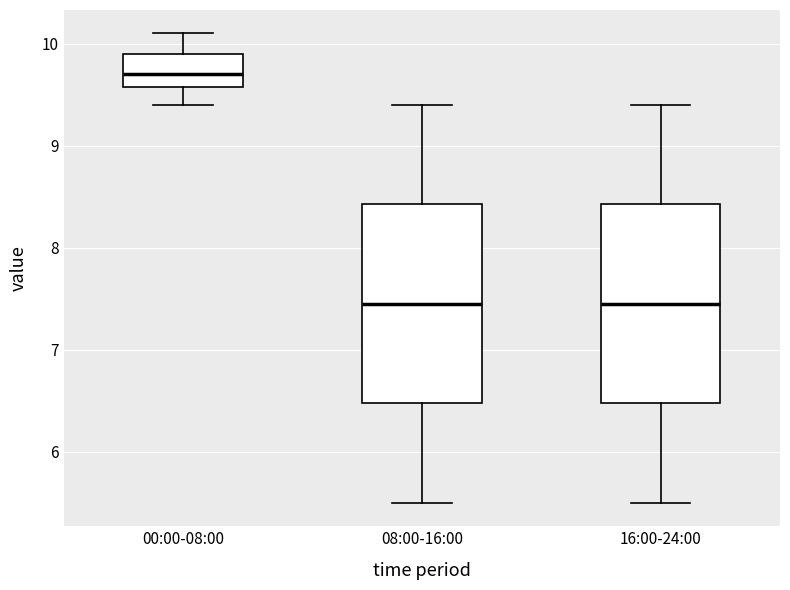

Which box has the highest median line?

00:00-08:00